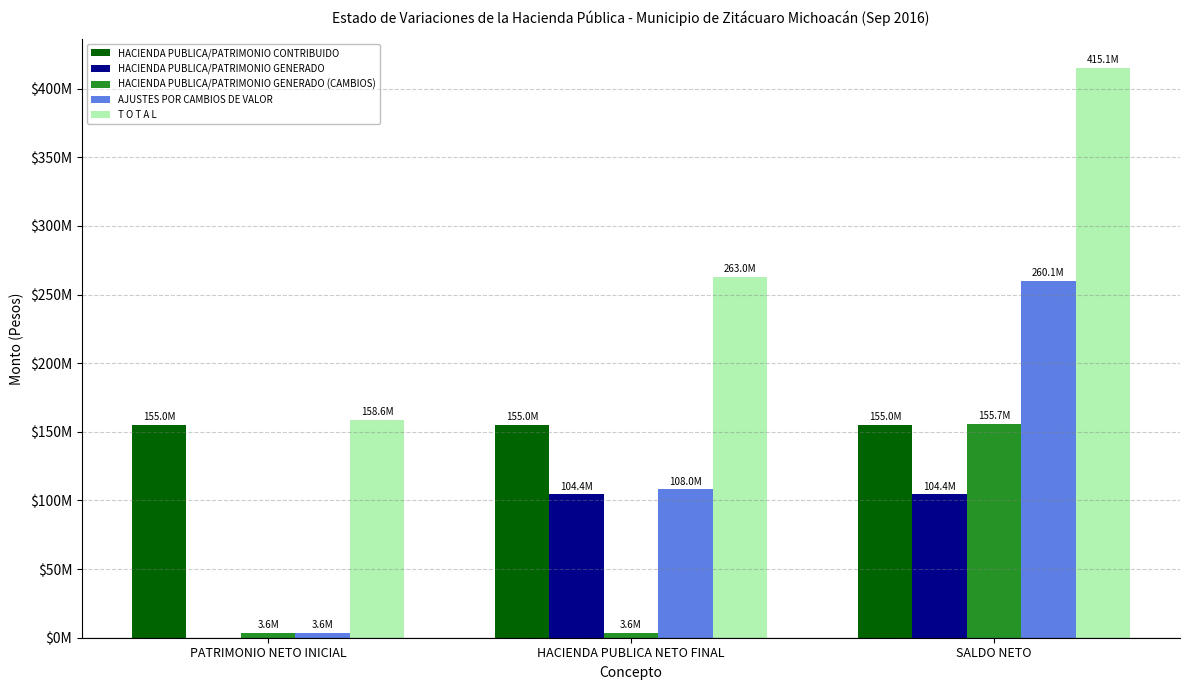

Does the chart contain stacked bars?

No